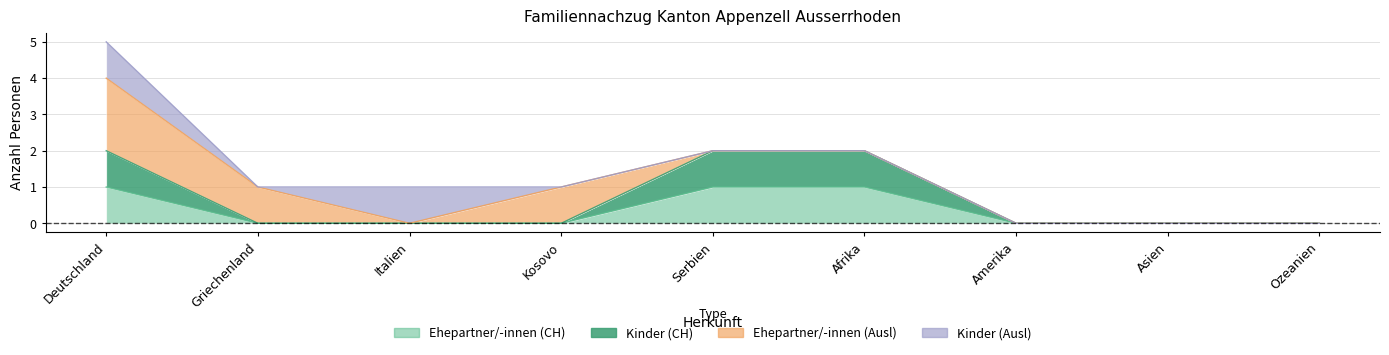

Which category has the highest value across all series?

Deutschland